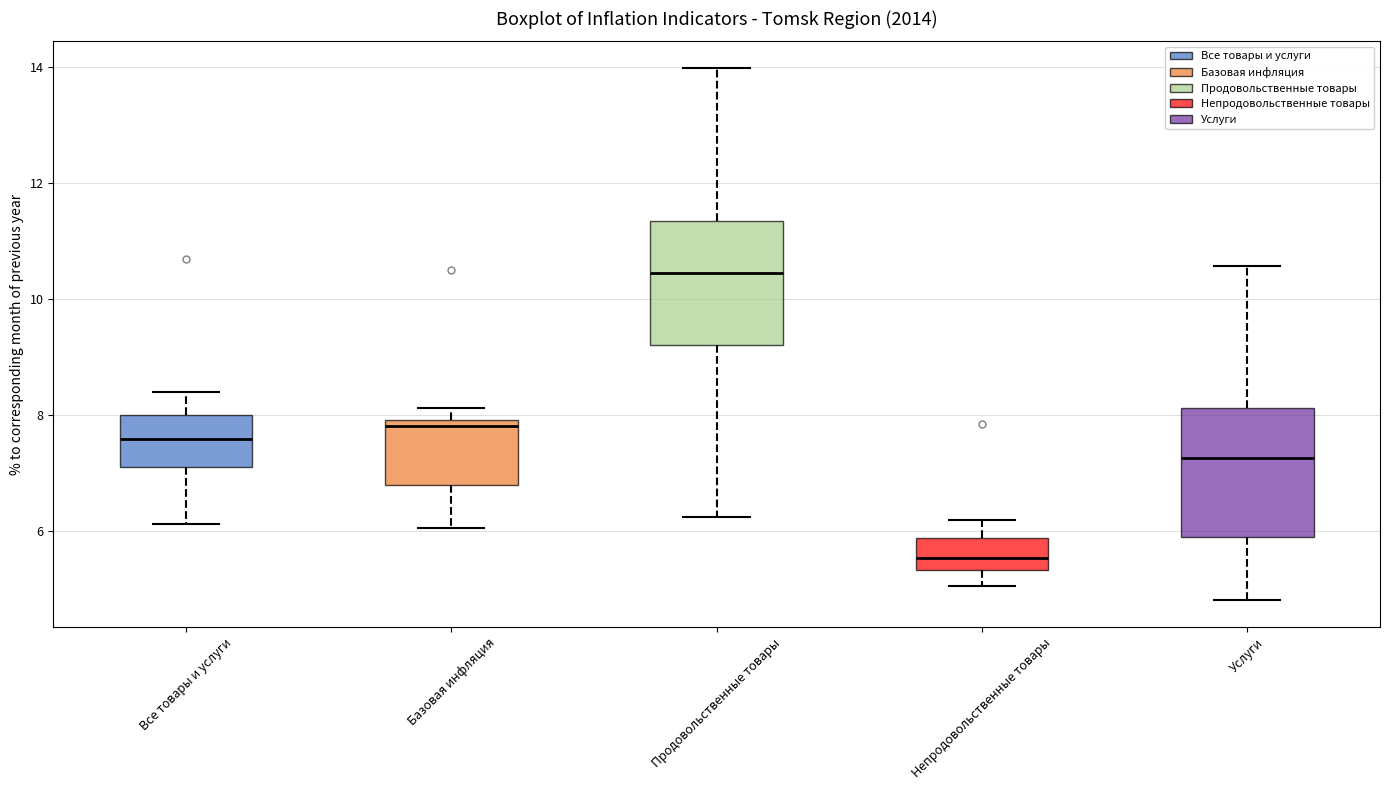

Which box has the lowest median line?

Непродовольственные товары